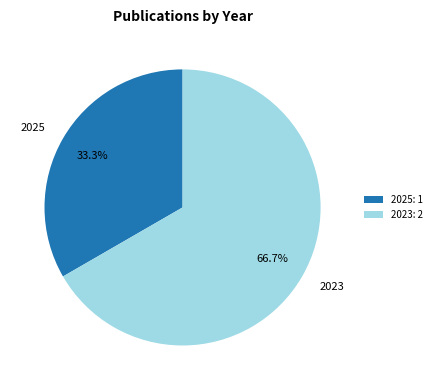

Is there any slice that represents more than half of the pie?

Yes